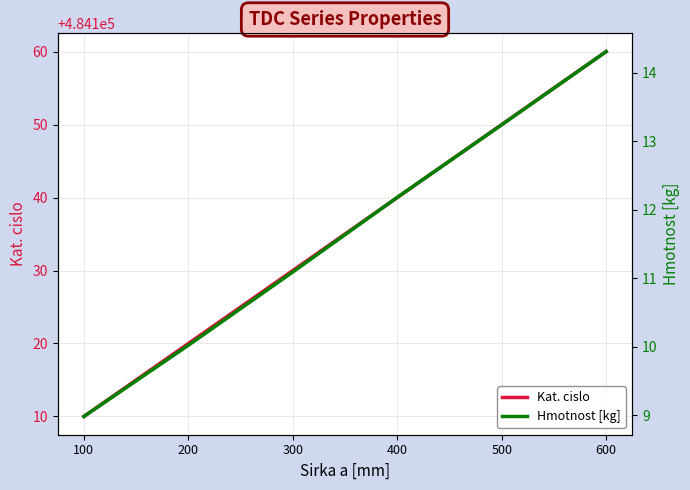

Is this an area chart (filled region under the line)?

No